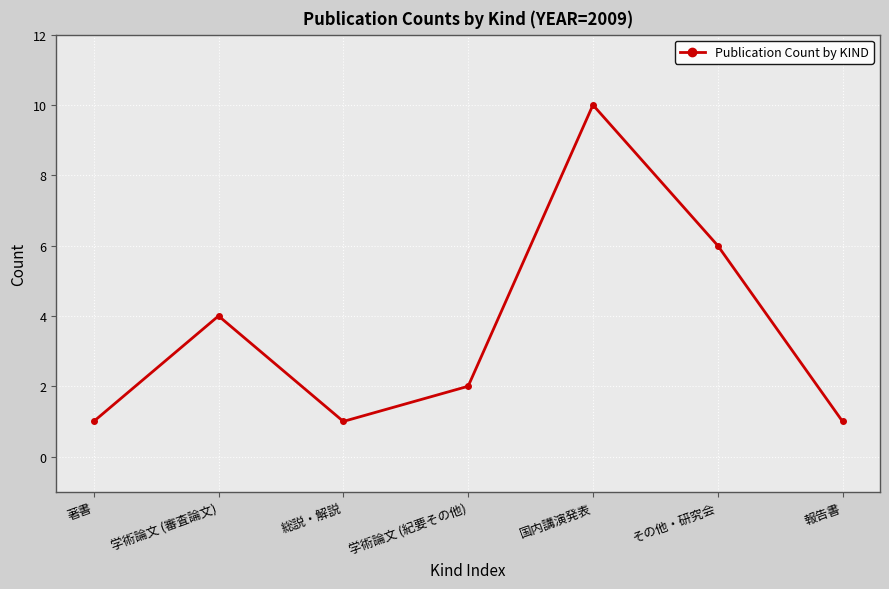

How many interior local valleys (lower than both neighbors) does the data have?

1